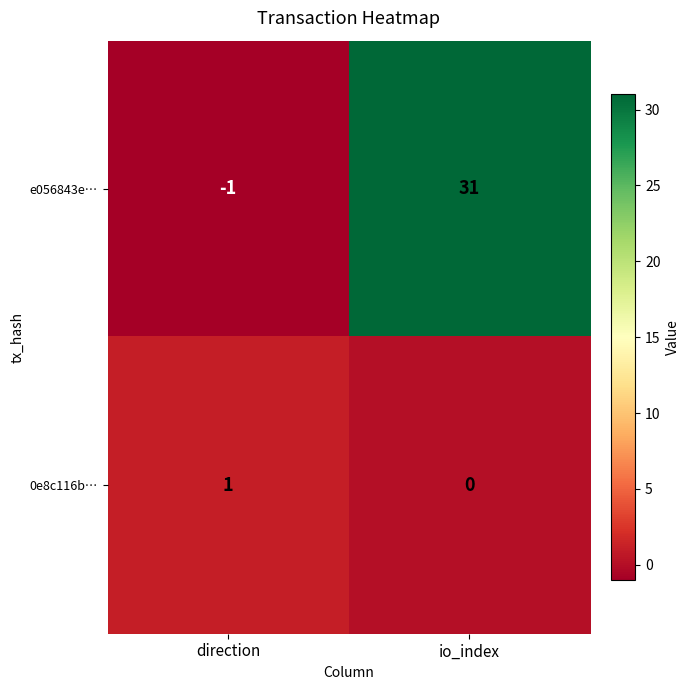

Which series has the largest total across all categories?

e056843e…